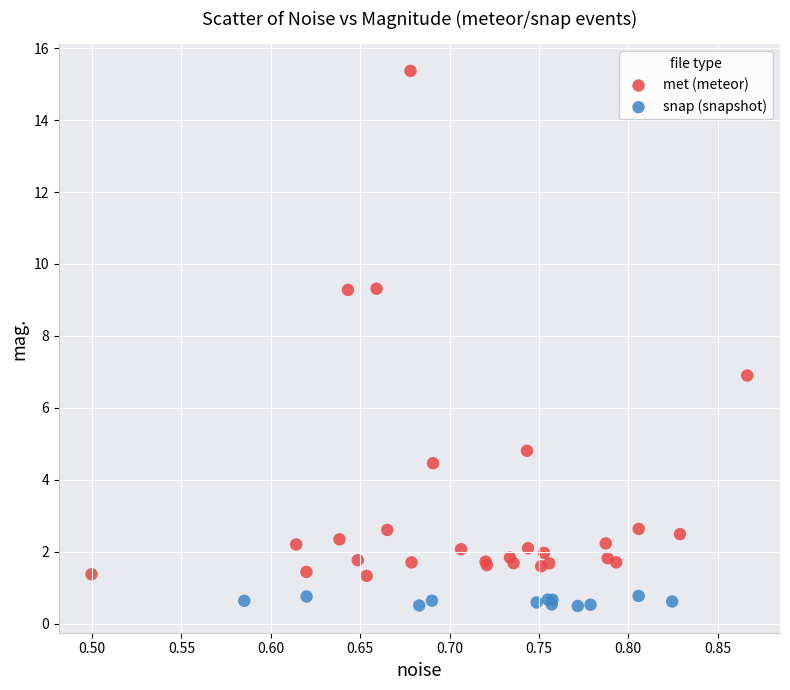

Which series reaches the minimum Y coordinate?

snap (snapshot)